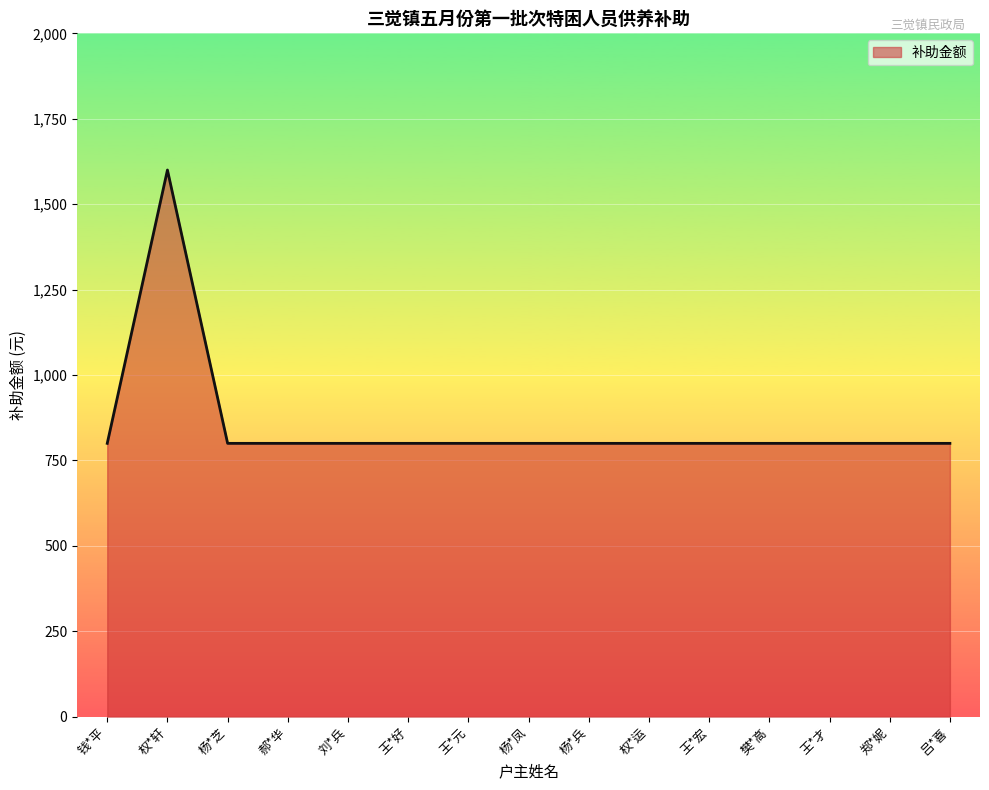

Is it true that the value at 郑*妮 is 1054?

False